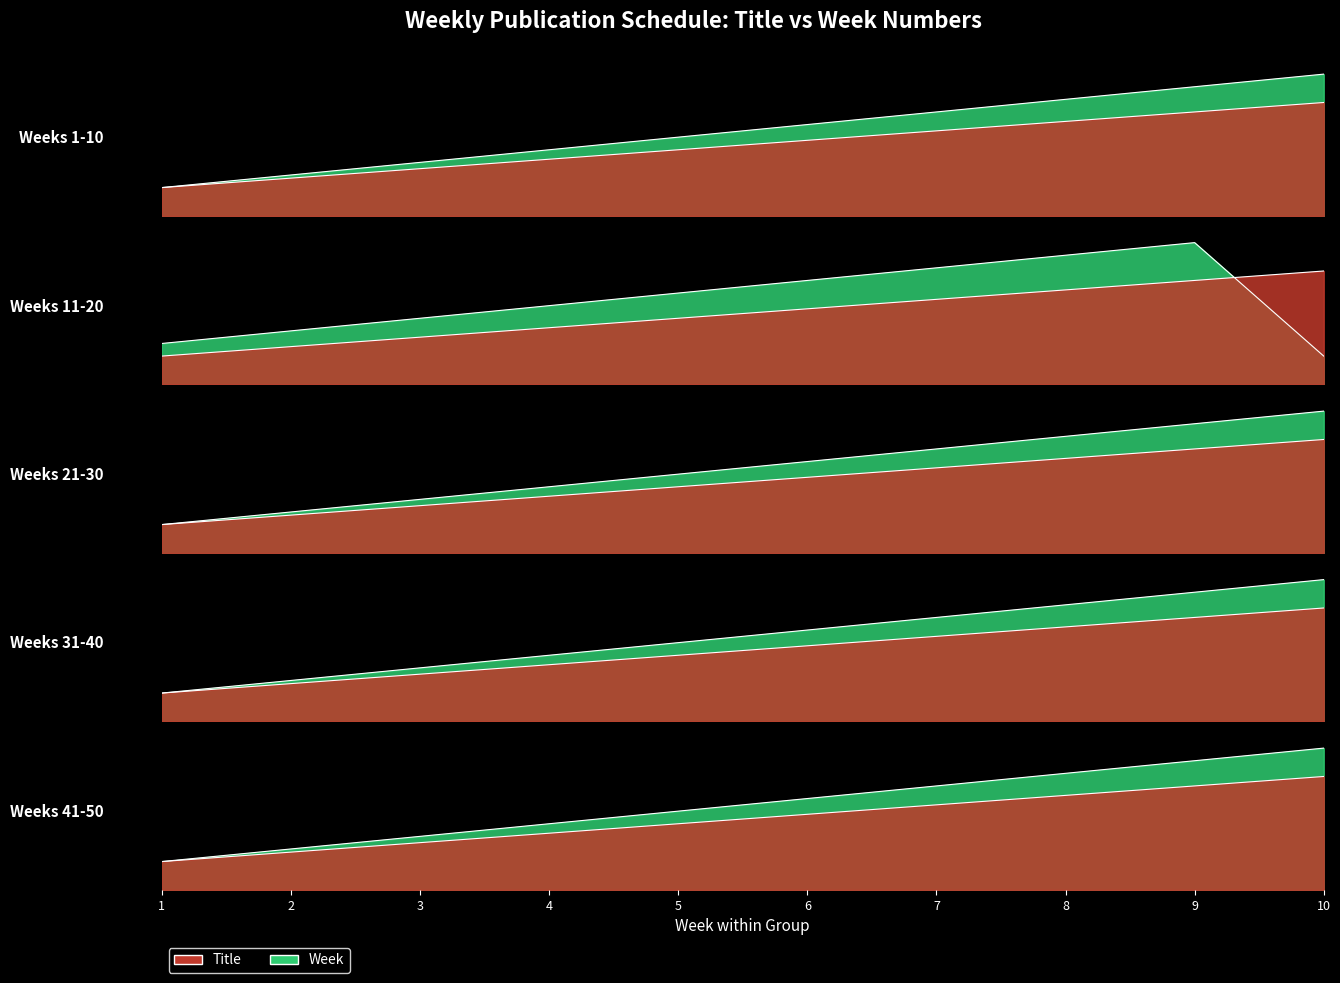

At which label is Week closest to 0?

1